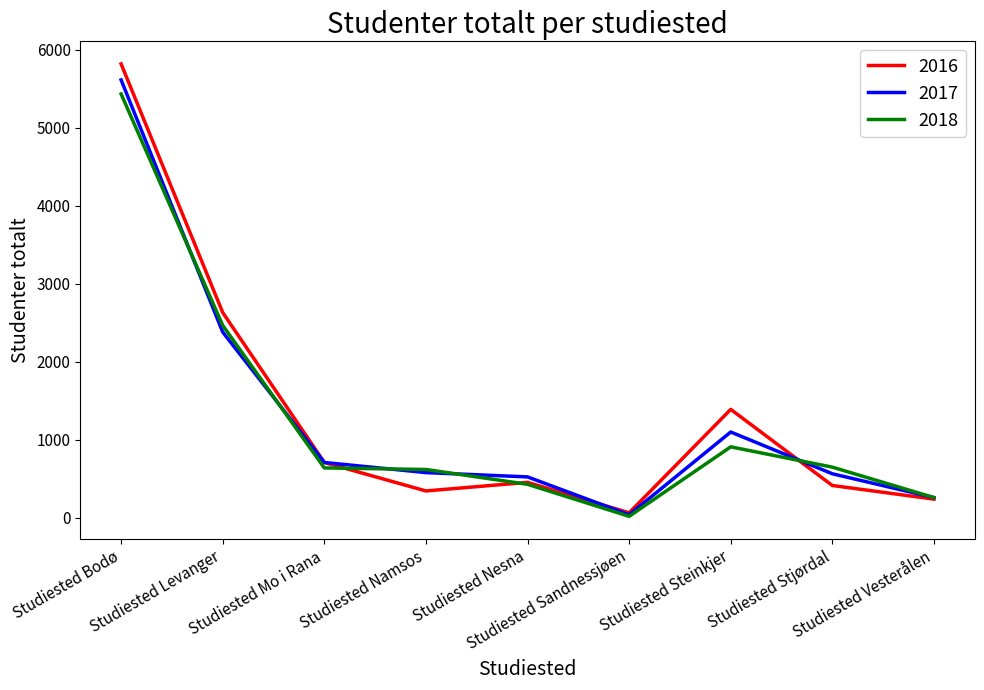

True or false: 2017 and 2018 intersect in this chart.

True